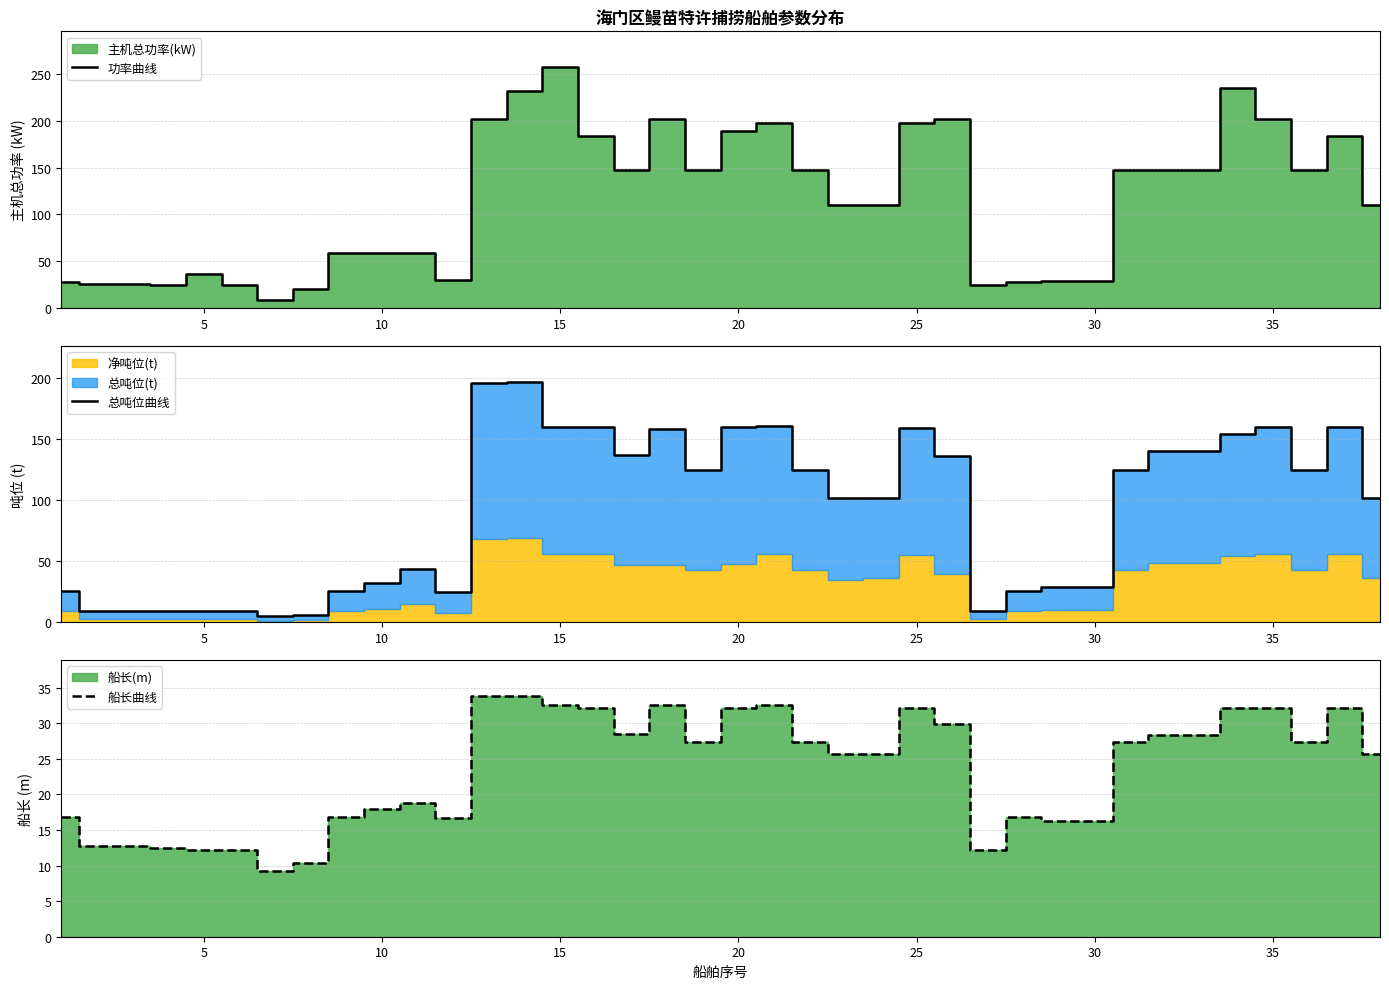

Reading left to right, list all the values displayed in this chart.

功率曲线: 28.0	25.7	25.7	25.0	36.7	25.0	8.8	20.1	59.0	58.8	58.7	29.4	202.0	232.0	257.0	184.0	147.0	202.0	147.0	189.0	198.0	147.0	110.0	110.0	198.0	202.0	25.0	28.0	29.0	29.0	147.0	147.0	147.0	235.0	202.0	147.0	184.0	110.0
总吨位曲线: 26.0	9.0	9.0	9.0	9.0	9.0	5.0	6.0	26.0	32.0	44.0	25.0	196.0	197.0	160.0	160.0	137.0	158.0	125.0	160.0	161.0	125.0	102.0	102.0	159.0	136.0	9.0	26.0	29.0	29.0	125.0	140.0	140.0	154.0	160.0	125.0	160.0	102.0
船长曲线: 16.8	12.8	12.8	12.5	12.2	12.2	9.3	10.4	16.9	18.0	18.8	16.7	33.8	33.8	32.6	32.1	28.5	32.6	27.3	32.1	32.6	27.3	25.7	25.7	32.1	29.9	12.2	16.8	16.3	16.3	27.3	28.4	28.4	32.1	32.1	27.3	32.1	25.7